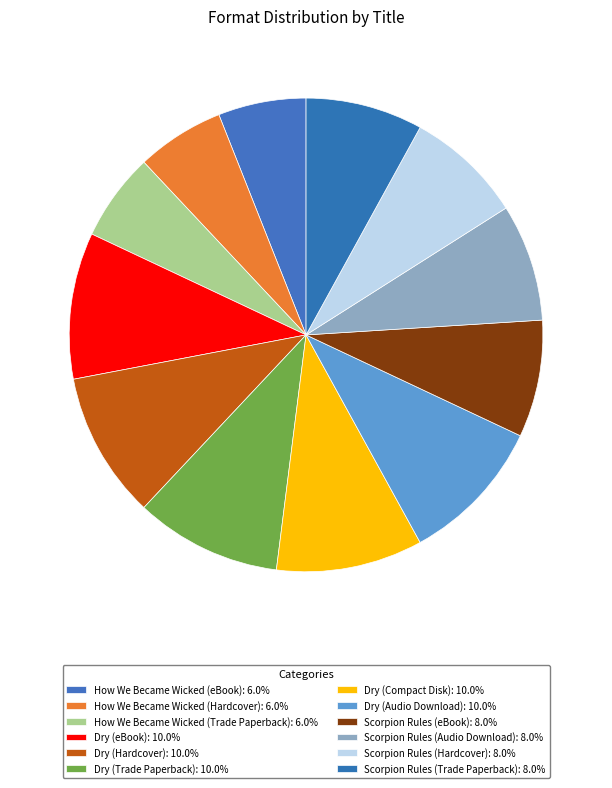

What percentage do Dry (Hardcover) and How We Became Wicked (Hardcover) together represent?

16.0%